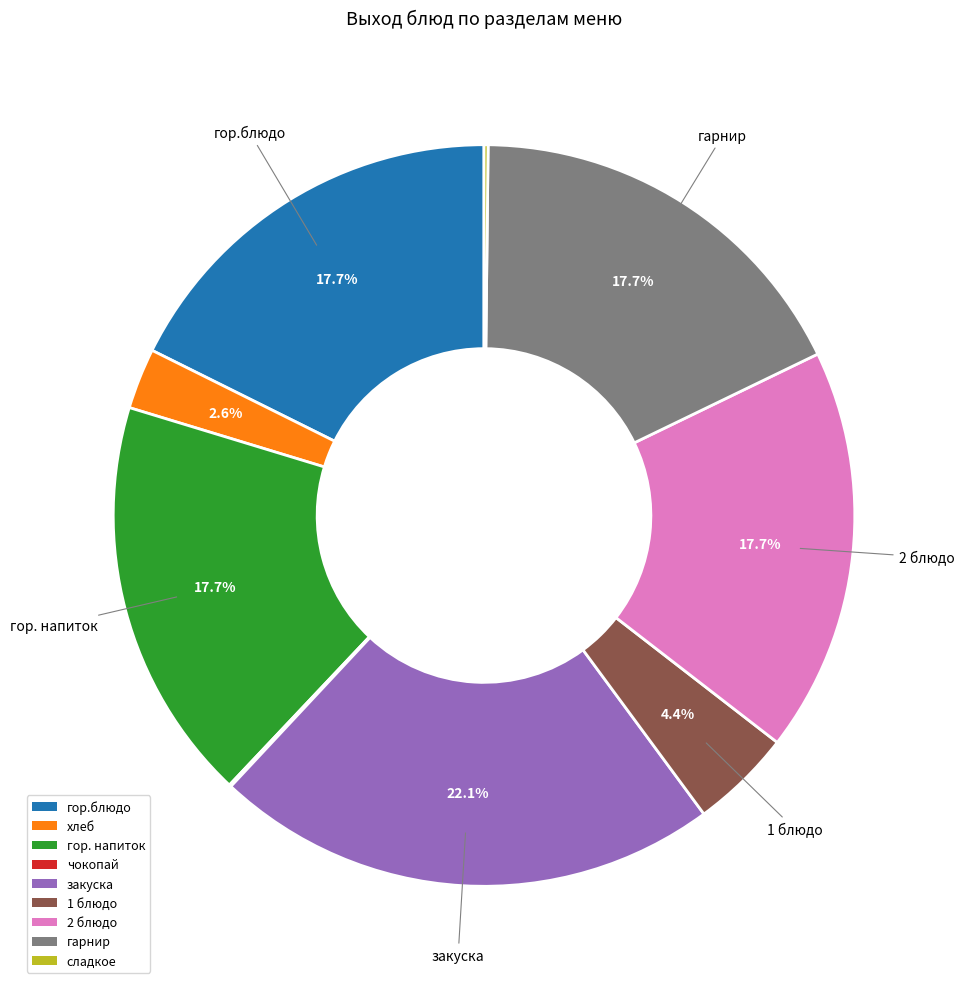

Do гор. напиток and закуска together represent more than half of the pie?

No